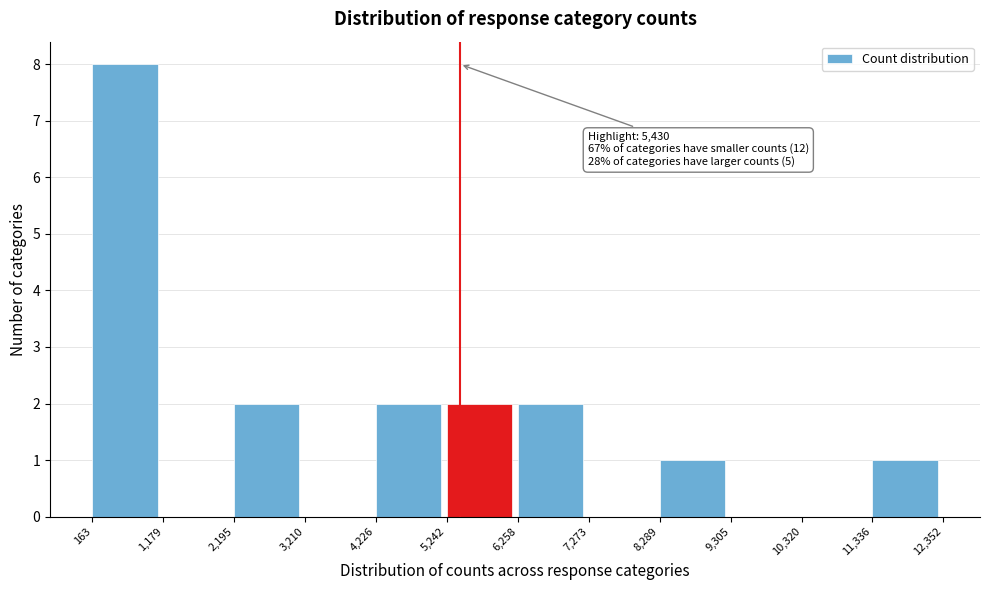

Over which range of the x-axis is the bar tallest?

163 to 1,179